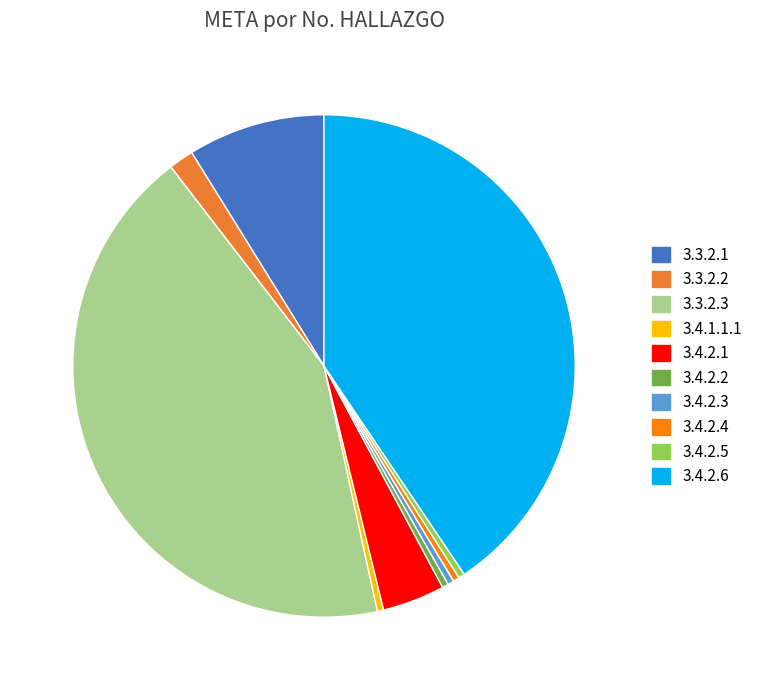

How many slices are in this pie chart?

10